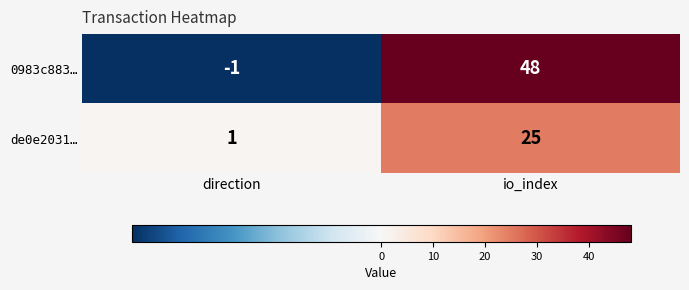

List the series in order of their peak value, highest first.

0983c883…, de0e2031…